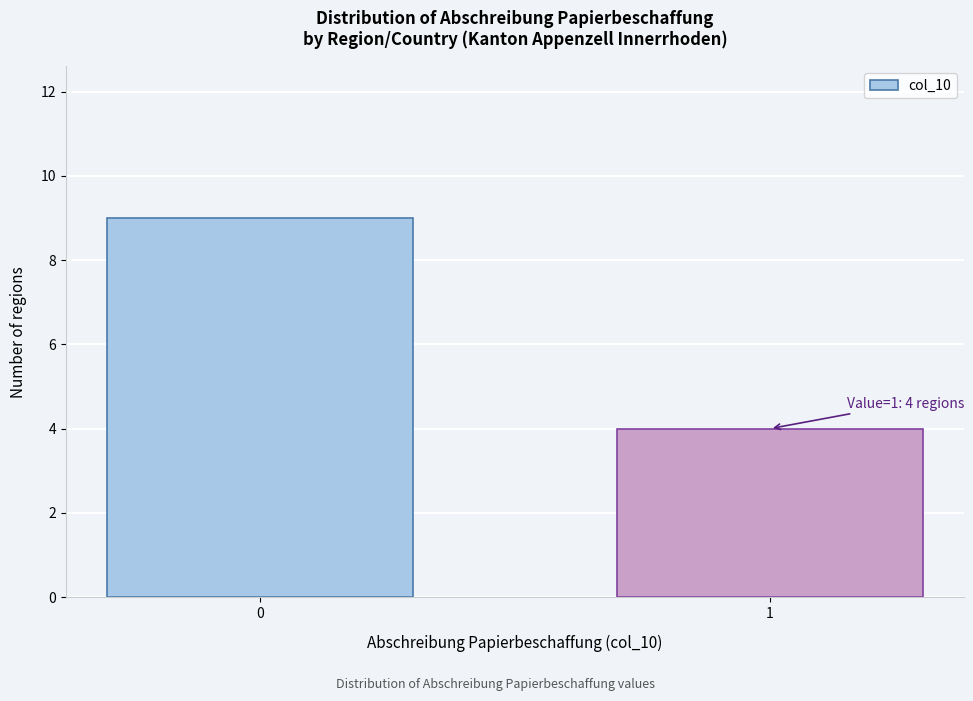

Reading right to left, transcribe all the data shown in this chart.

1=4	0=9